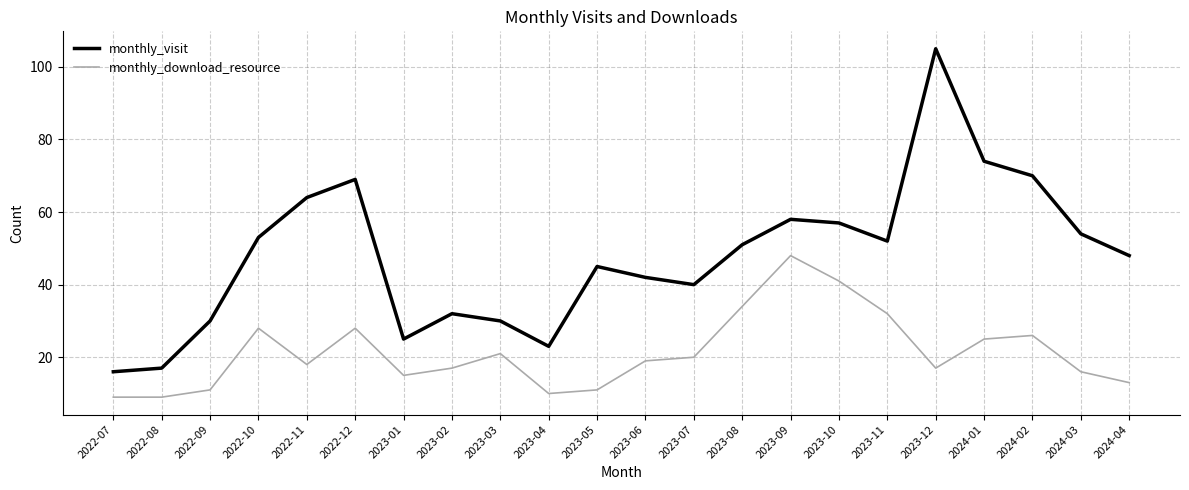

True or false: monthly_visit and monthly_download_resource cross at least once.

False